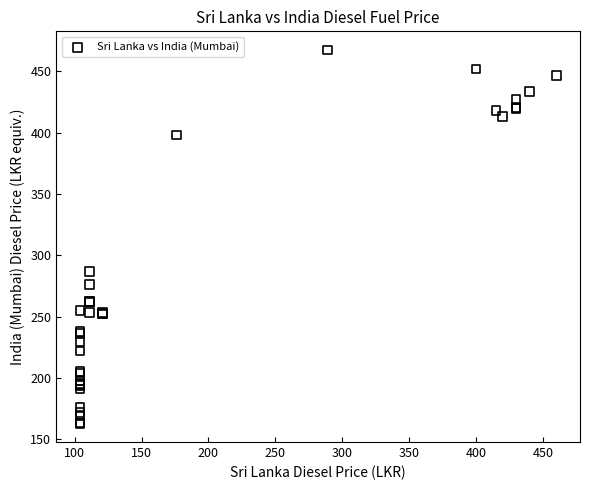

What Y value in the scatter plot is closest to 315?

286.7